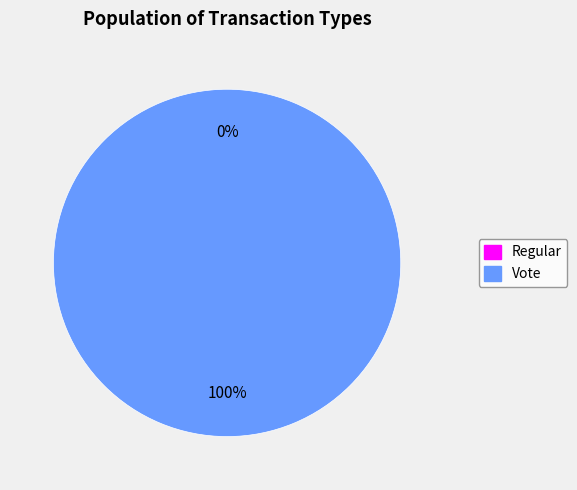

What is the total percentage of Regular and Vote?

100.0%